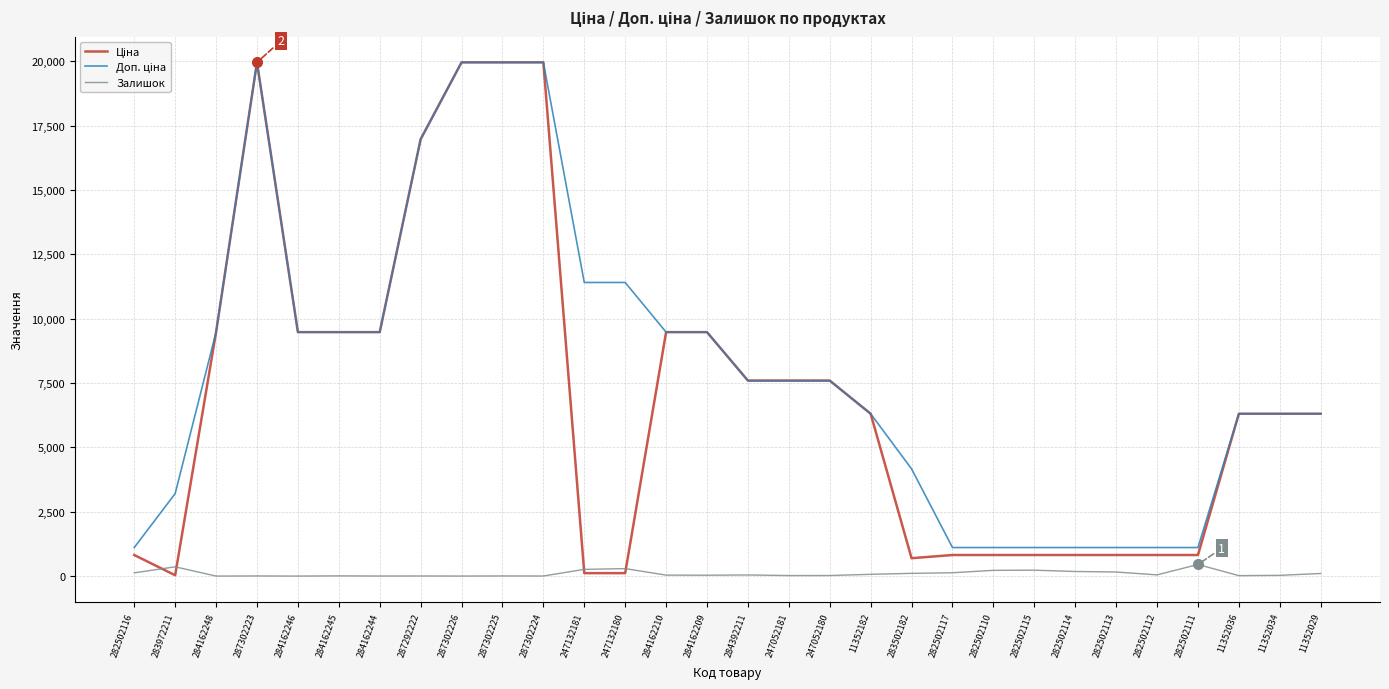

What is the greatest value displayed?

19964.2